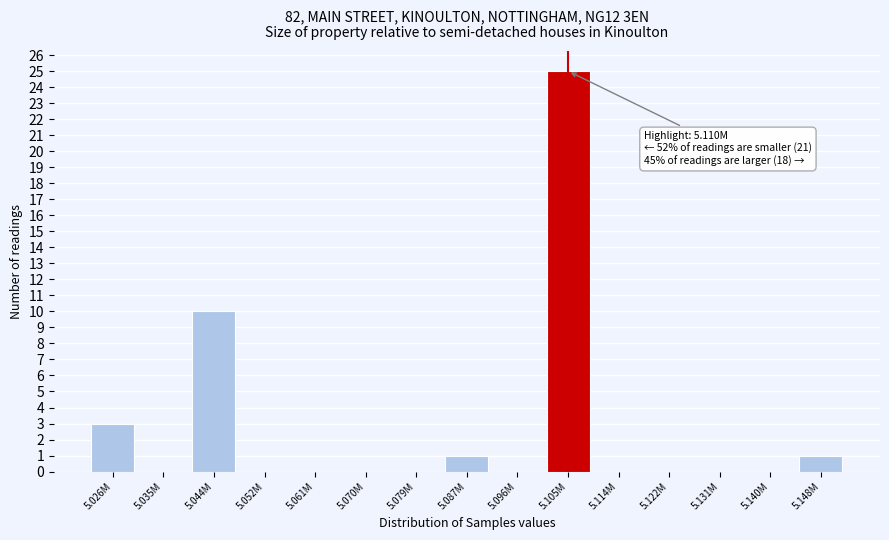

Reading left to right, transcribe all the data shown in this chart.

5.026M=3	5.035M=0	5.044M=10	5.052M=0	5.061M=0	5.070M=0	5.079M=0	5.087M=1	5.096M=0	5.105M=25	5.114M=0	5.122M=0	5.131M=0	5.140M=0	5.148M=1